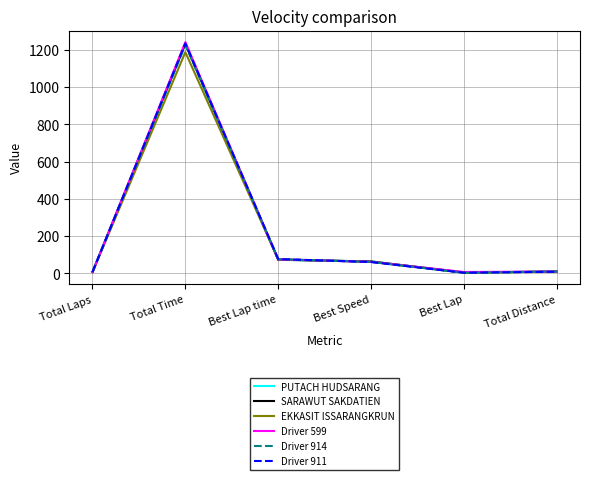

Is the value of Driver 599 at Best Lap greater than the value of Driver 914 at Best Speed?

No